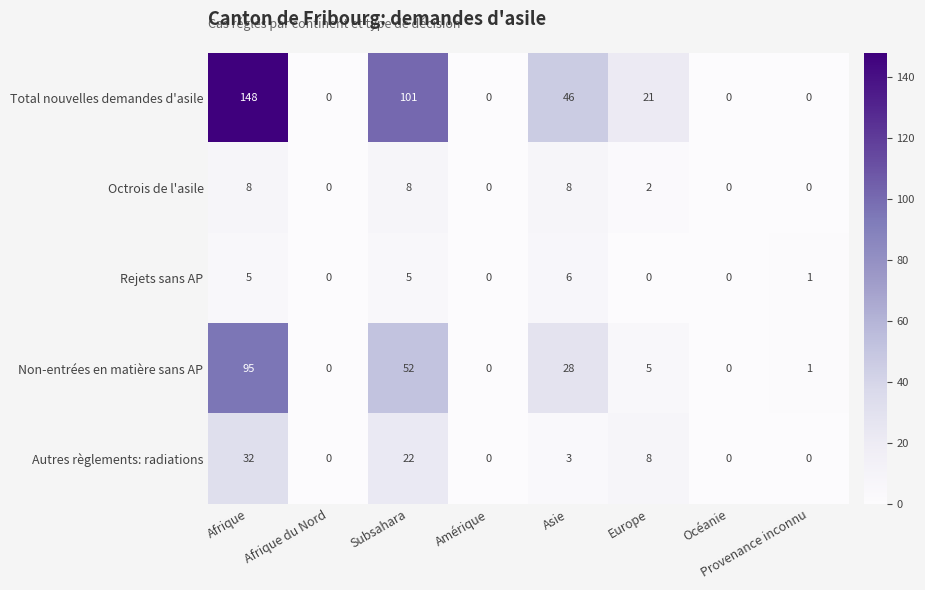

What is the maximum value shown in the chart?

148